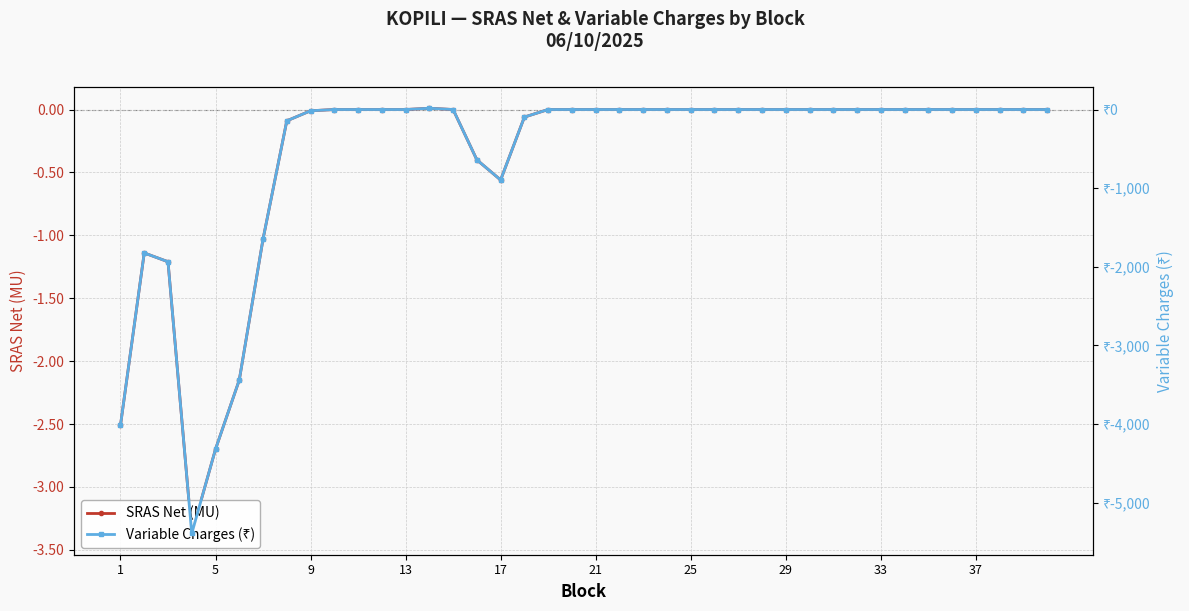

Which series has the largest total across all categories?

SRAS Net (MU)